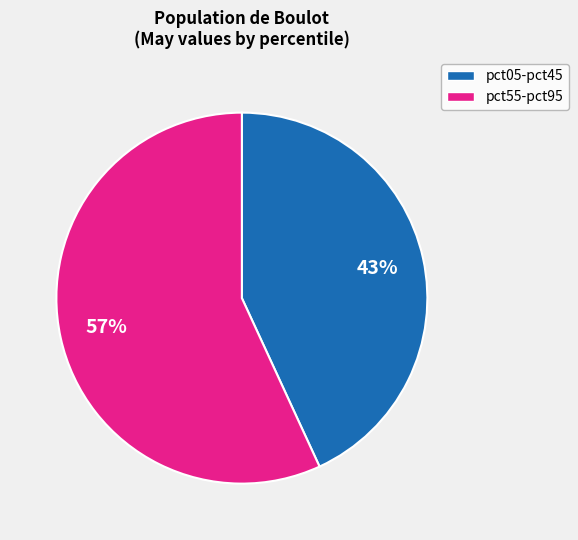

To the nearest percent, what is the difference between the largest and smallest slice percentages?

14%